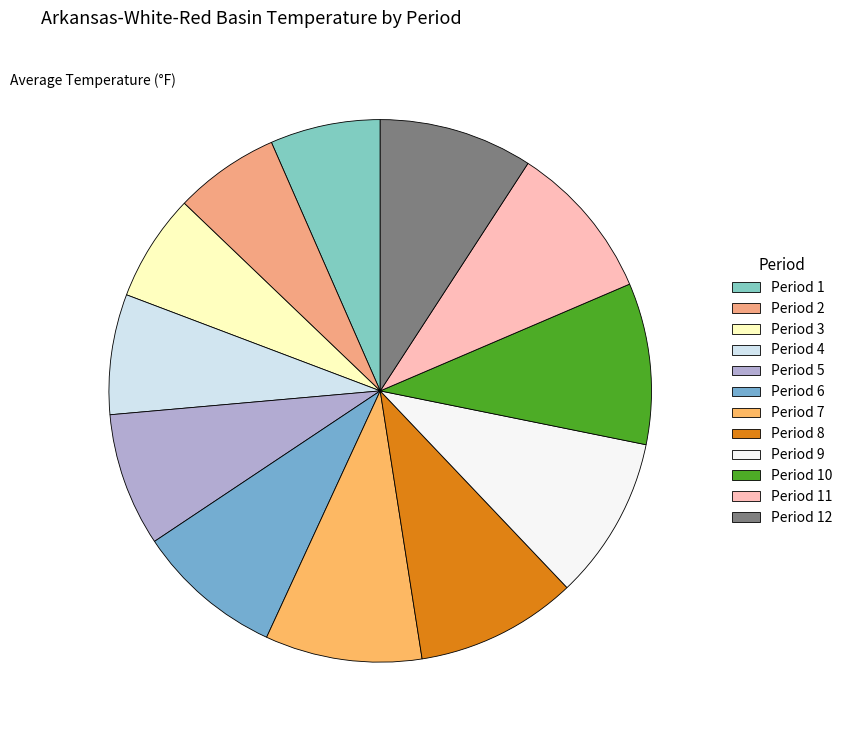

How many slices are in this pie chart?

12